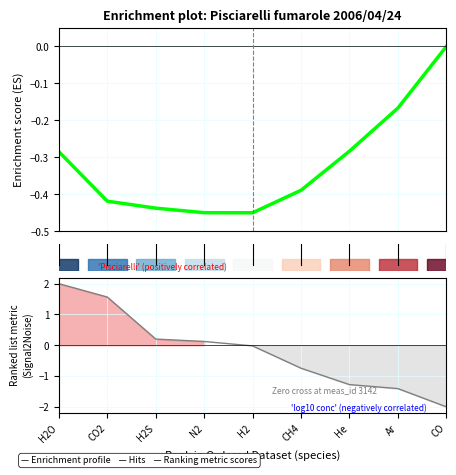

True or false: Enrichment profile has a value of -0.3 at 6.

True